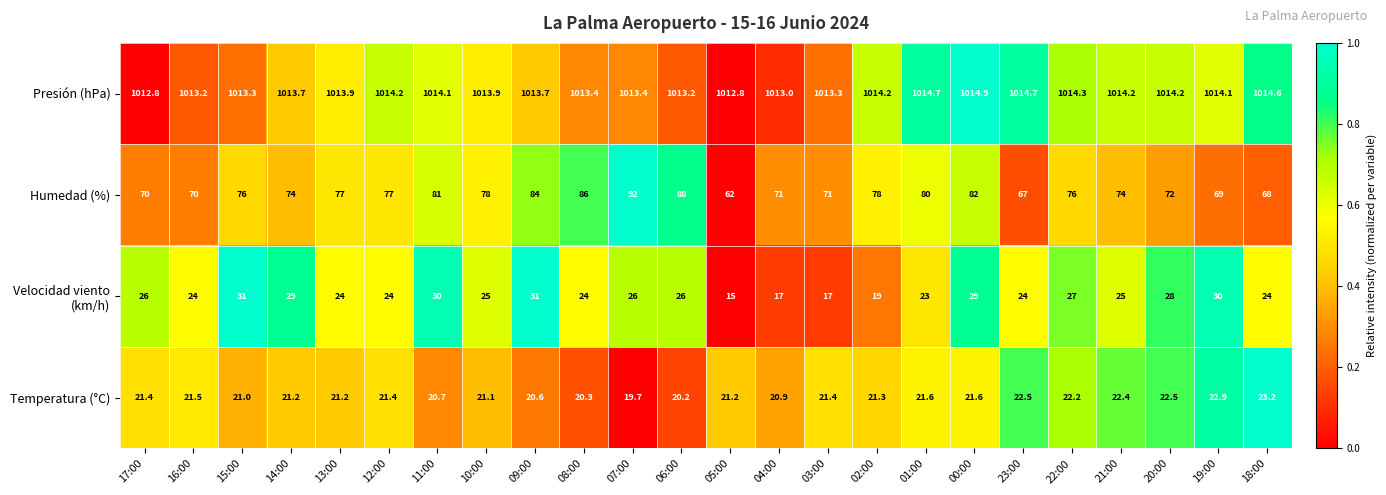

The value of Temperatura (°C) at 13:00 is 33.9. True or false?

False